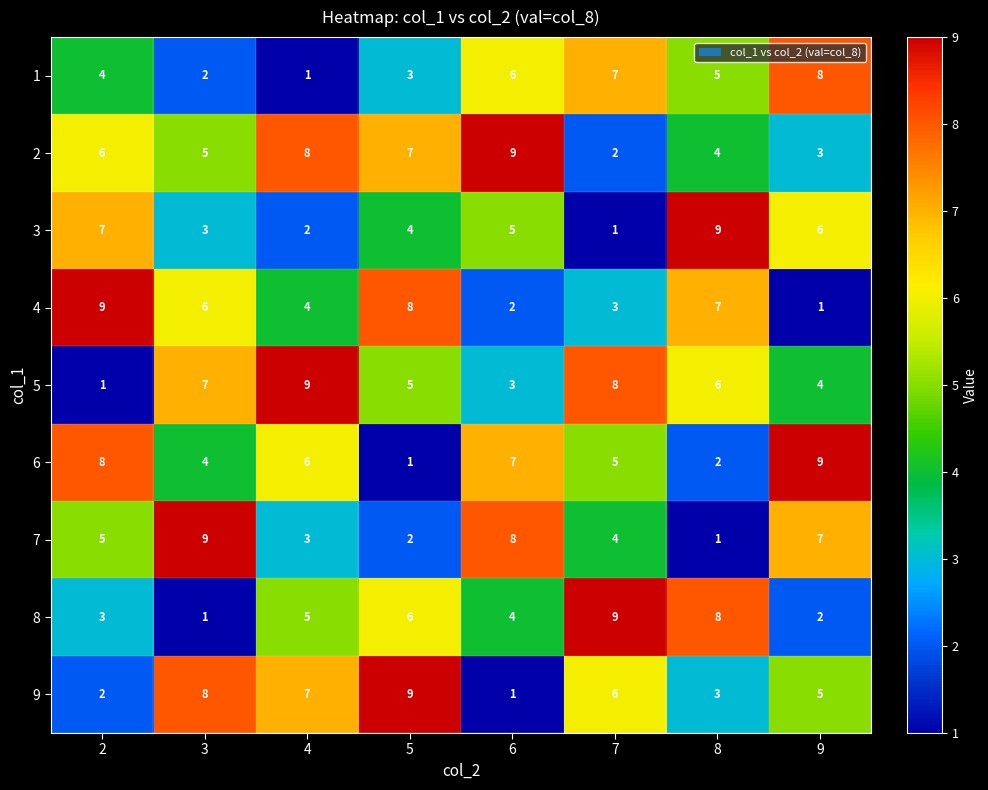

True or false: 1 has a value of 1 at 3.

False